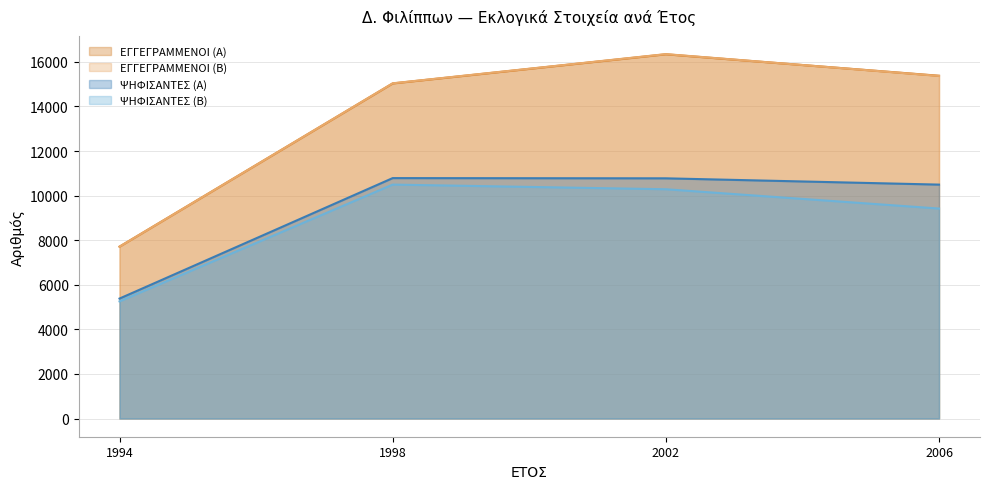

Which category has the lowest value in the ΕΓΓΕΓΡΑΜΜΕΝΟΙ (Α) series?

1994